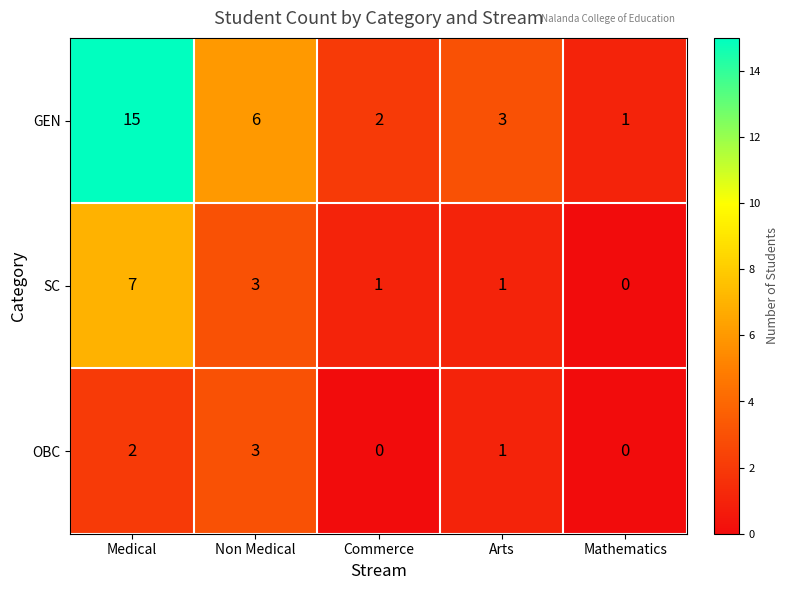

Which series has the widest spread of values?

GEN